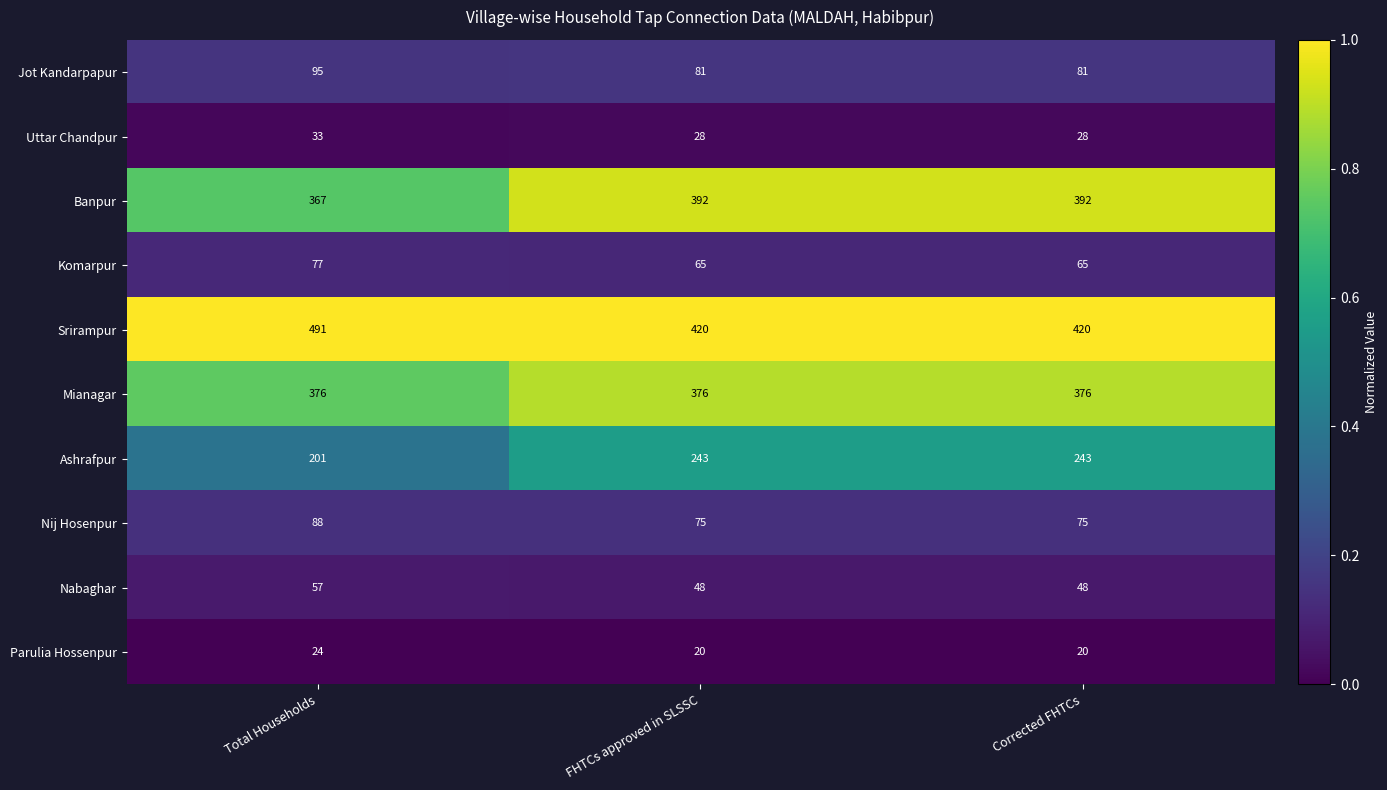

Which series has the largest total across all categories?

Srirampur